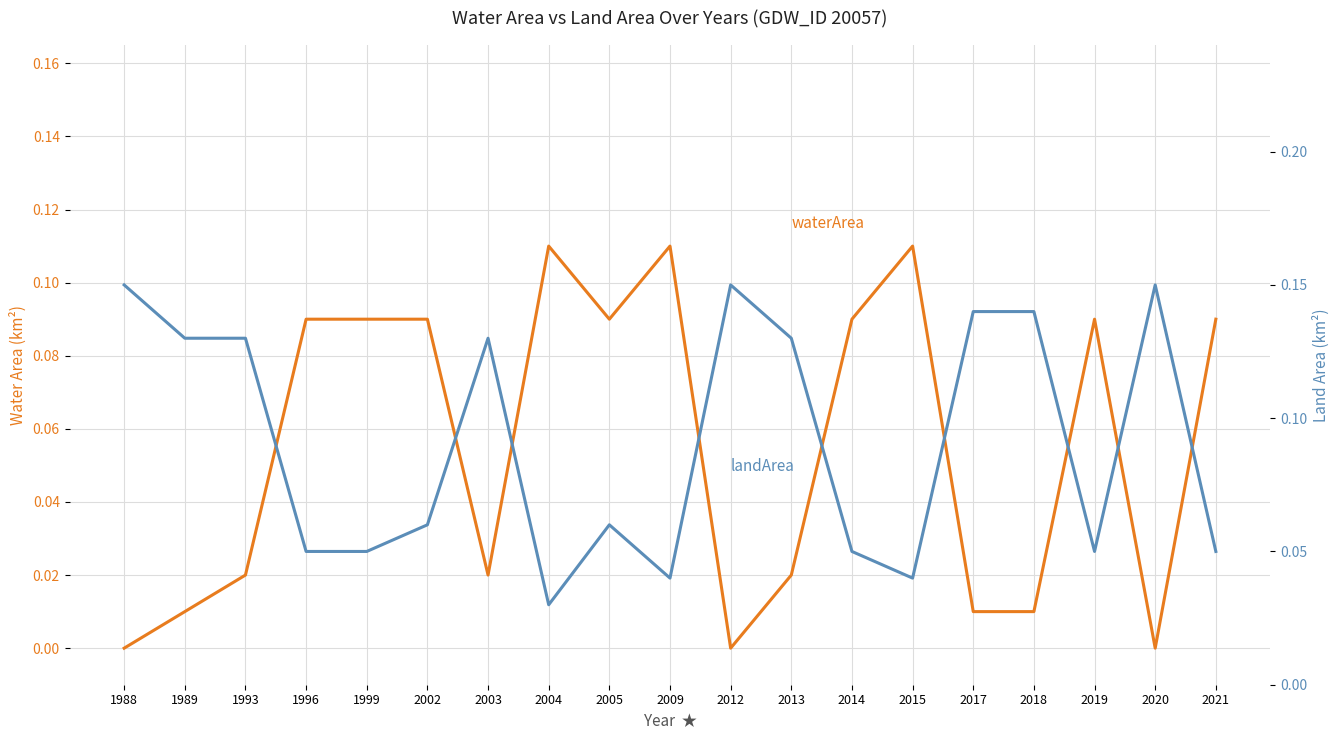

Is this an area chart (filled region under the line)?

No